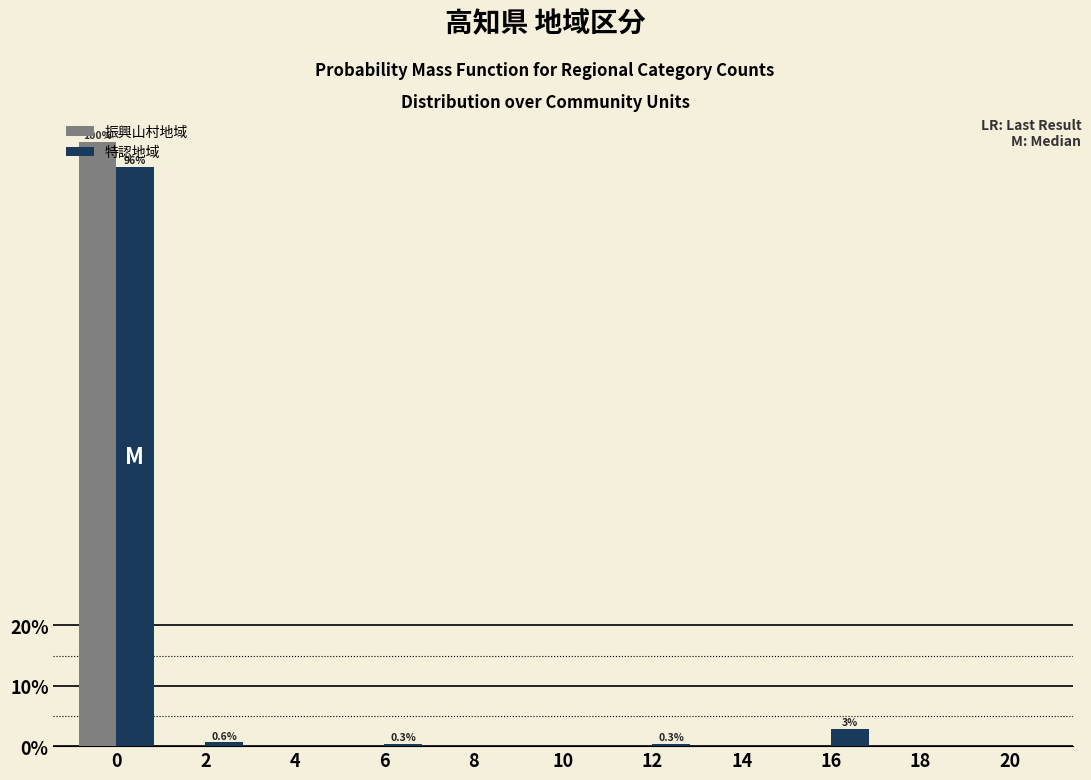

At which label is 特認地域 closest to 47?

16